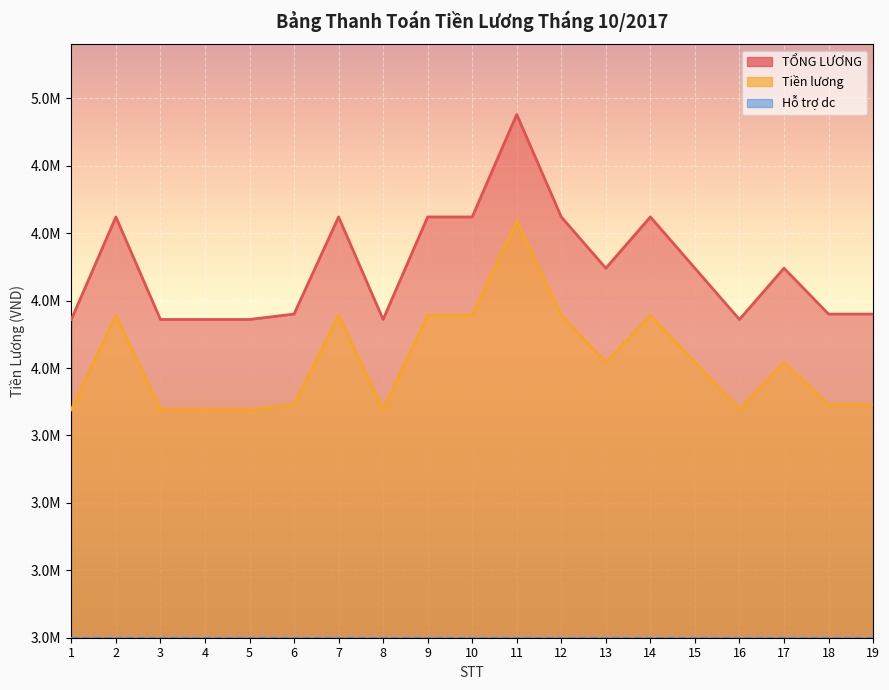

What is the sum of all TỔNG LƯƠNG values?

83090000